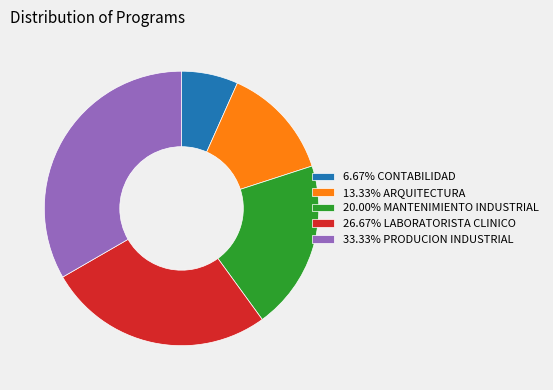

Approximately how many times larger is the value at 20.00% MANTENIMIENTO INDUSTRIAL compared to 6.67% CONTABILIDAD?

3.0